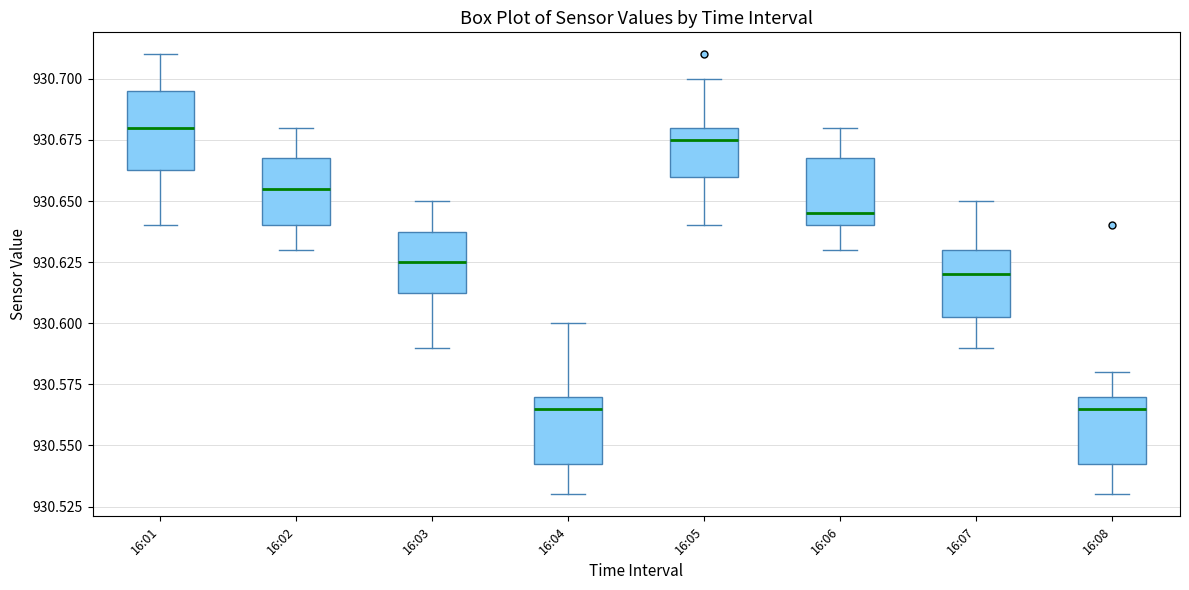

Reading left to right, read every box against the y-axis: the position of its median line, the range the box covers, and the ends of its whiskers. The values are not printed on the chart, so give them approximately, as read against the axis.

16:01: median 930.680, box 930.665 to 930.695, whiskers 930.640 to 930.710
16:02: median 930.655, box 930.640 to 930.670, whiskers 930.630 to 930.680
16:03: median 930.625, box 930.615 to 930.640, whiskers 930.590 to 930.650
16:04: median 930.565, box 930.545 to 930.570, whiskers 930.530 to 930.600
16:05: median 930.675, box 930.660 to 930.680, whiskers 930.640 to 930.700
16:06: median 930.645, box 930.640 to 930.670, whiskers 930.630 to 930.680
16:07: median 930.620, box 930.605 to 930.630, whiskers 930.590 to 930.650
16:08: median 930.565, box 930.545 to 930.570, whiskers 930.530 to 930.580